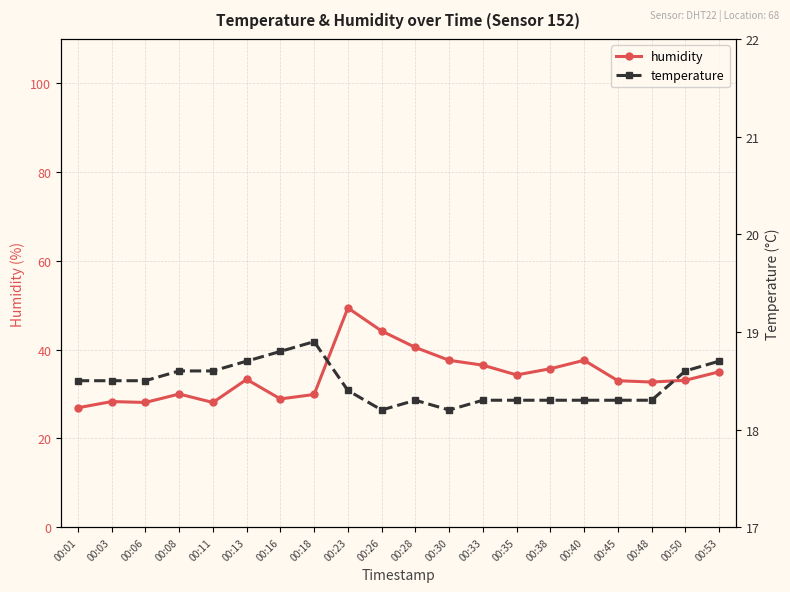

Where is the first local minimum for humidity?

00:06